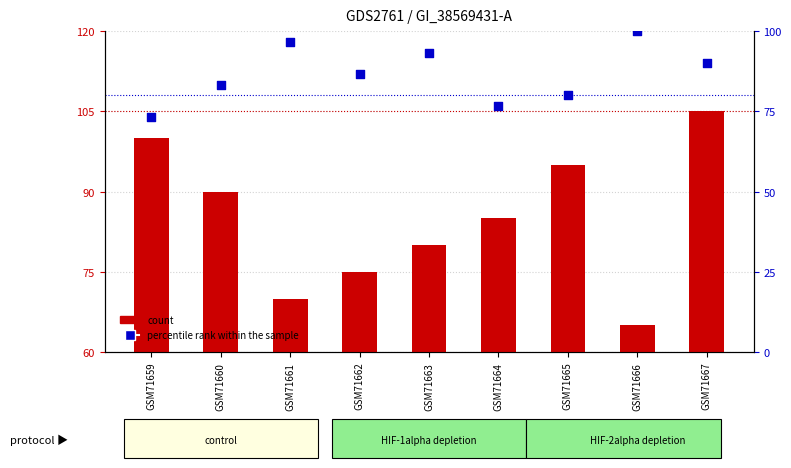

Which series has the largest total across all categories?

percentile rank within the sample